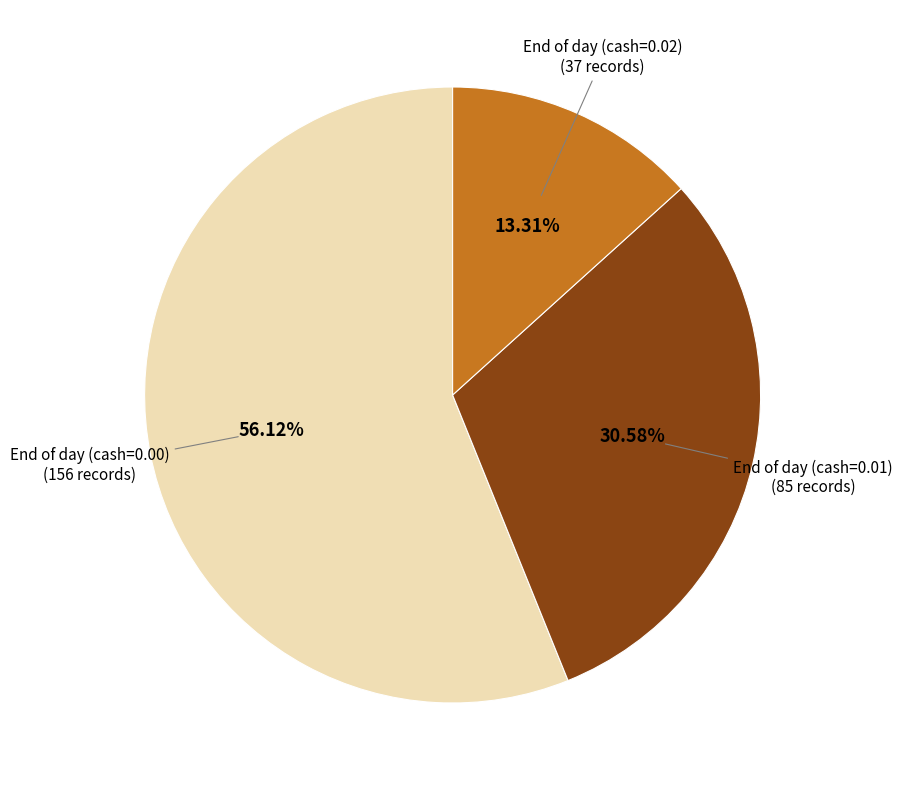

To the nearest percent, what is the average slice percentage?

33%